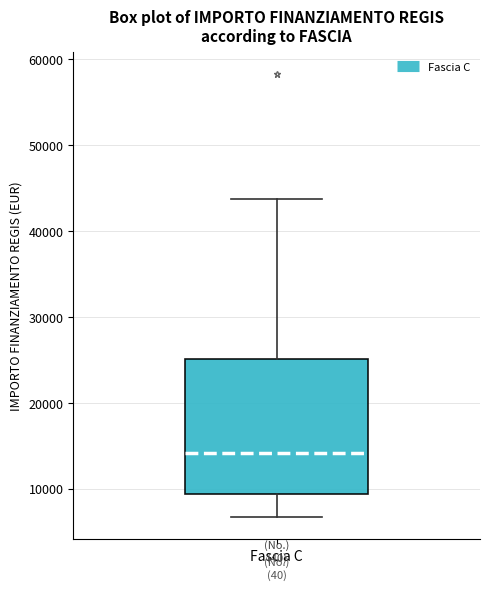

Read this box plot against the y-axis: the position of the median line, the range covered by the box, and the ends of both whiskers. The values are not printed on the chart, so give them approximately, as read against the axis.

median 14000, box 9000 to 25000, whiskers 7000 to 44000